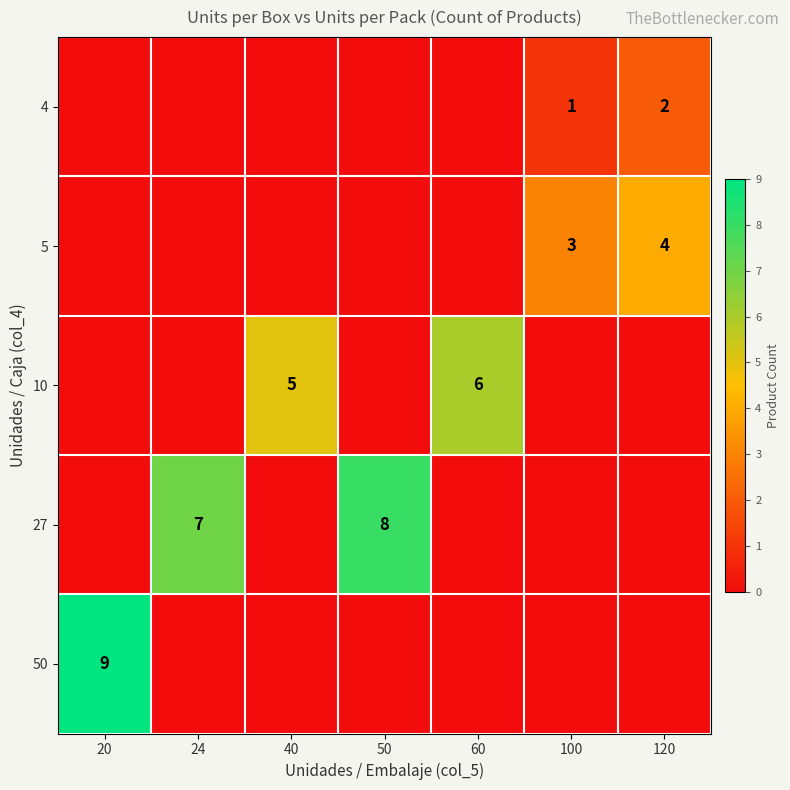

Is it true that 10 equals 6 at 60?

True